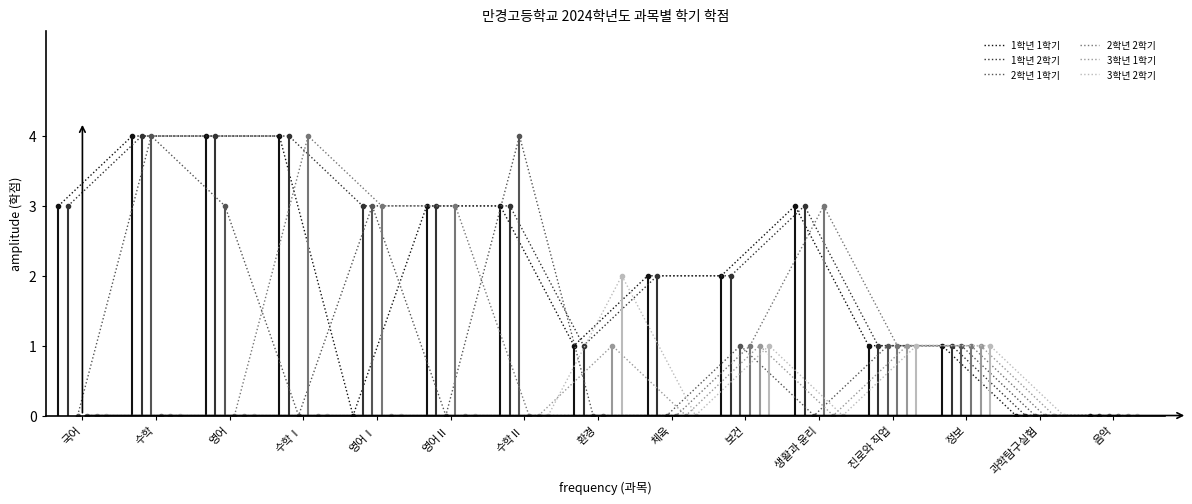

The value of 2학년 1학기 at 국어 is 2. True or false?

False